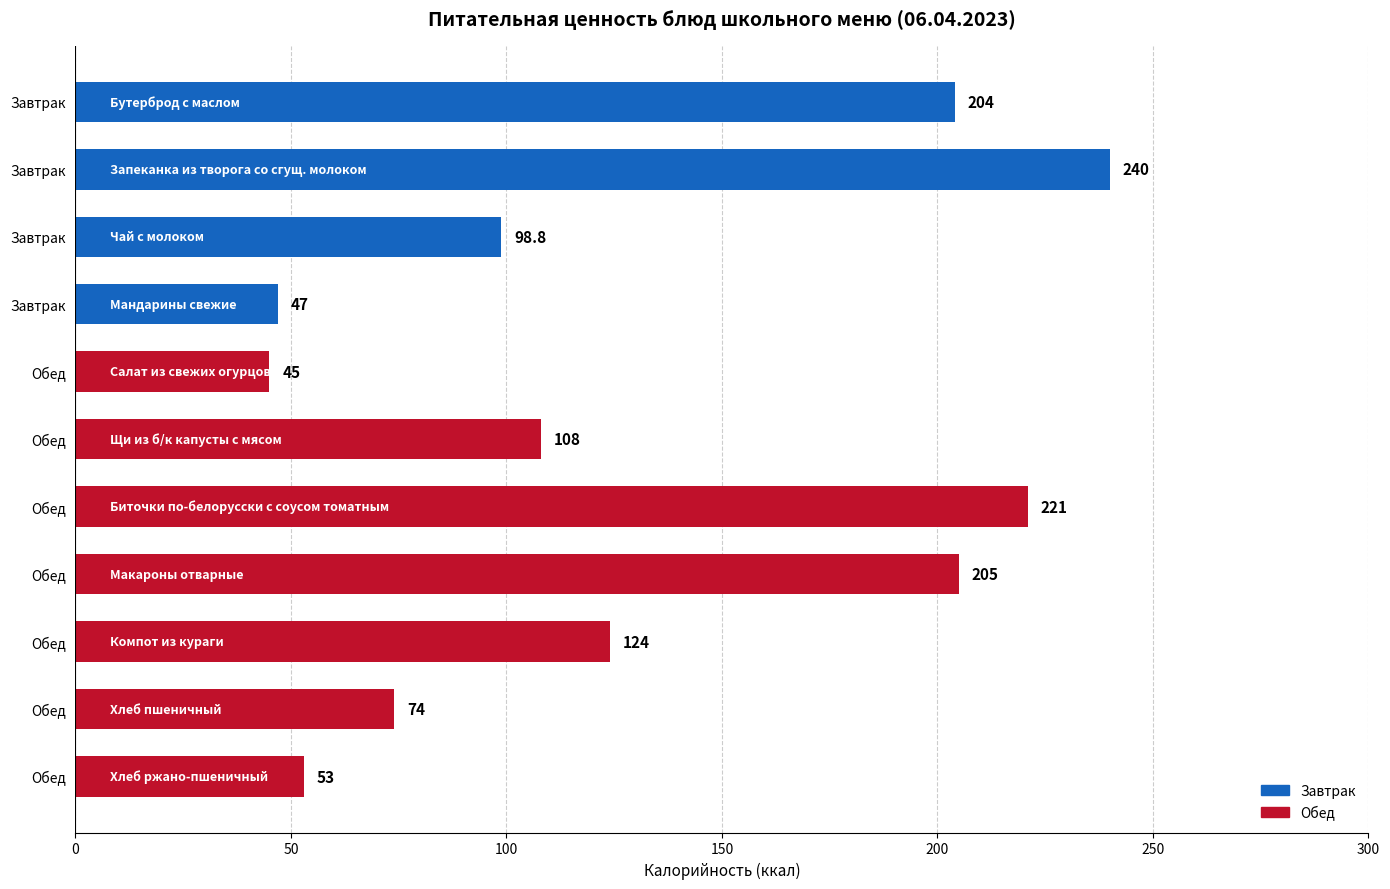

Are the bars horizontal?

Yes